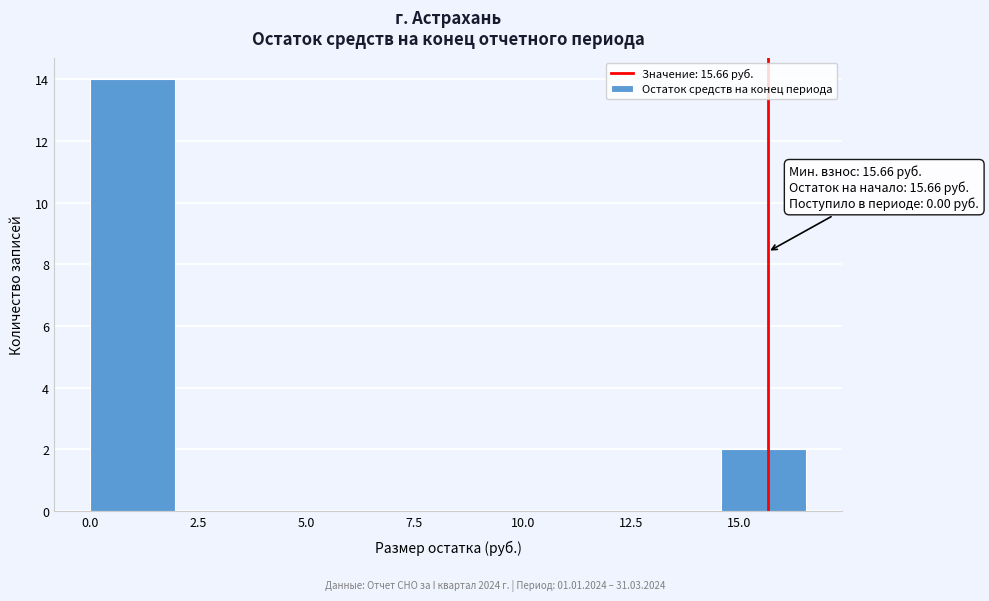

Over which range of the x-axis is the bar tallest?

0.0 to 2.0